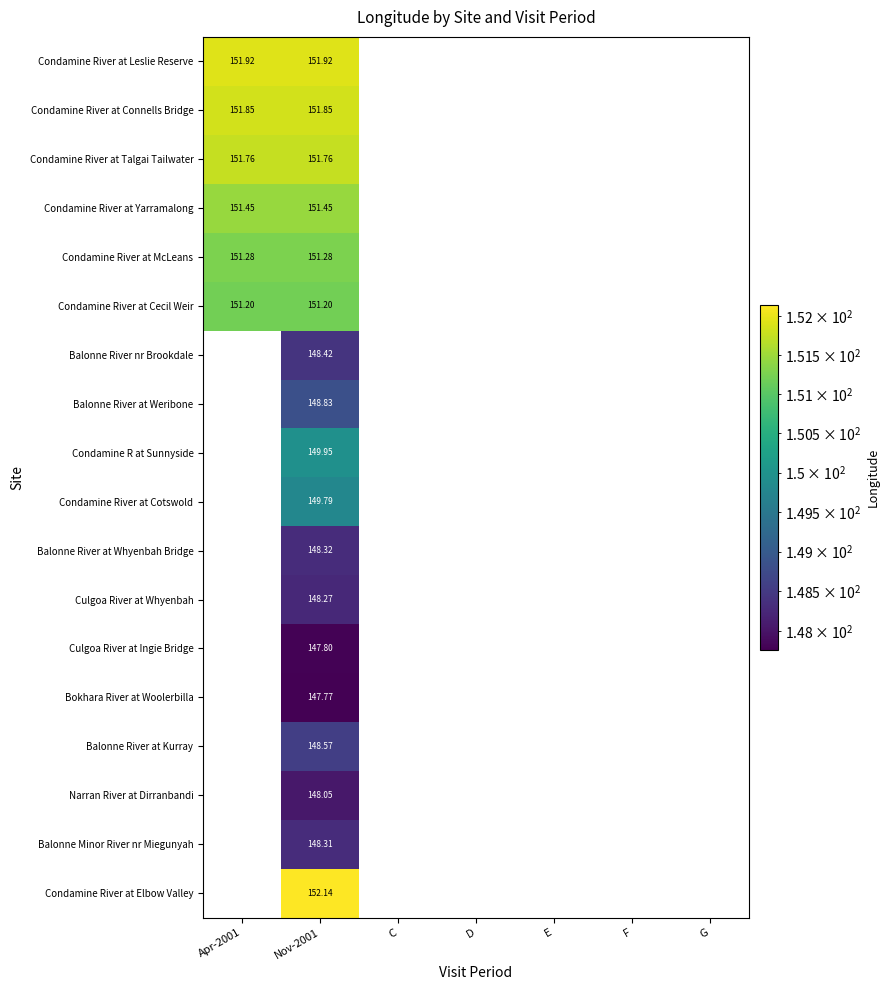

List the labels in order of Narran River at Dirranbandi value, largest first.

Apr-2001, Nov-2001, C, D, E, F, G